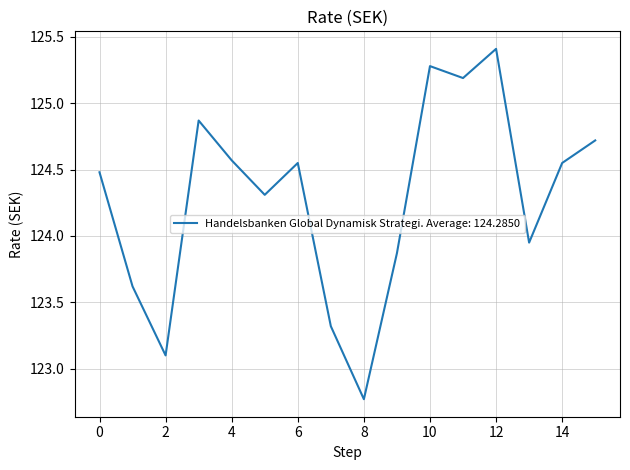

What is the maximum value shown in the chart?

125.4